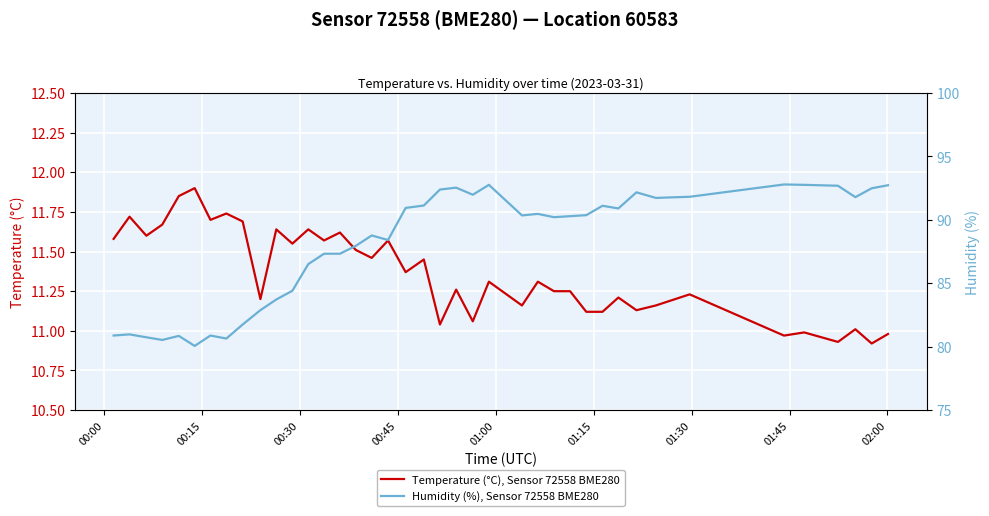

How many data points does each series have?

40